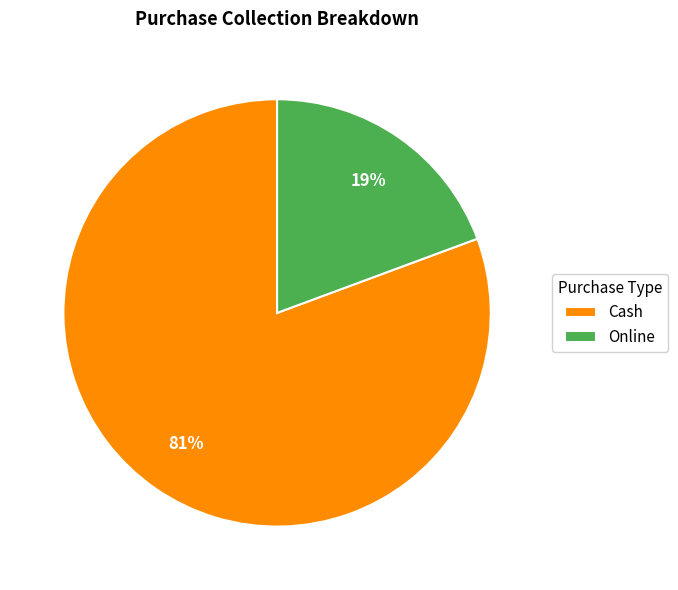

How many slices are in this pie chart?

2